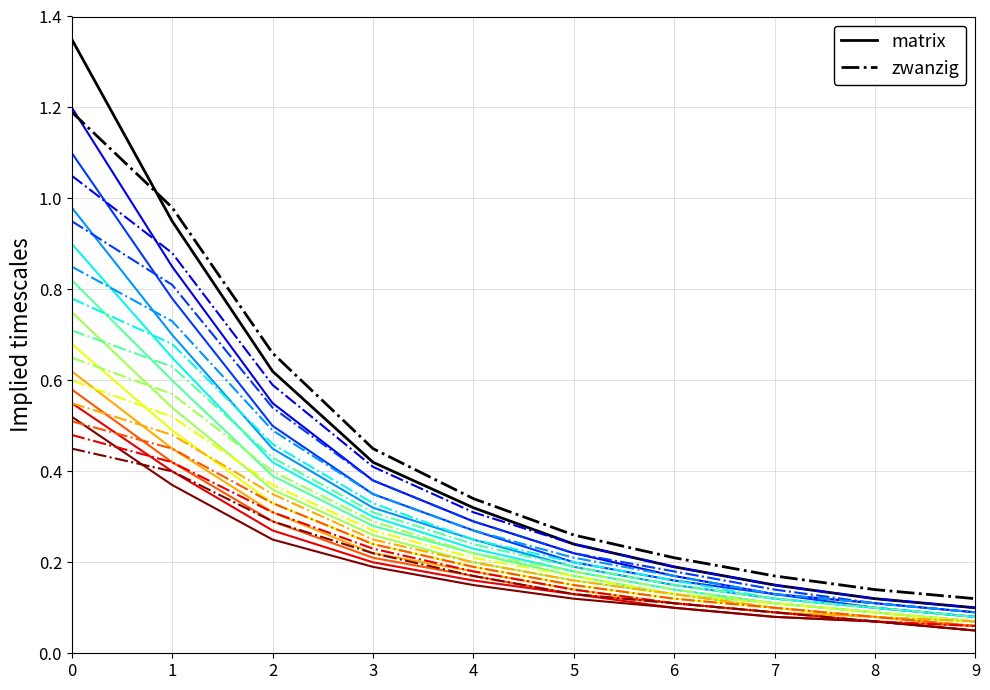

At how many categories does at least one series exceed 1?

1